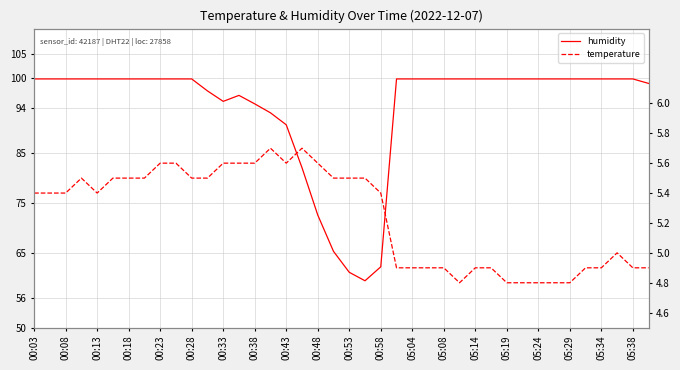

What is the value of the temperature point at the 29th from the left?

4.9